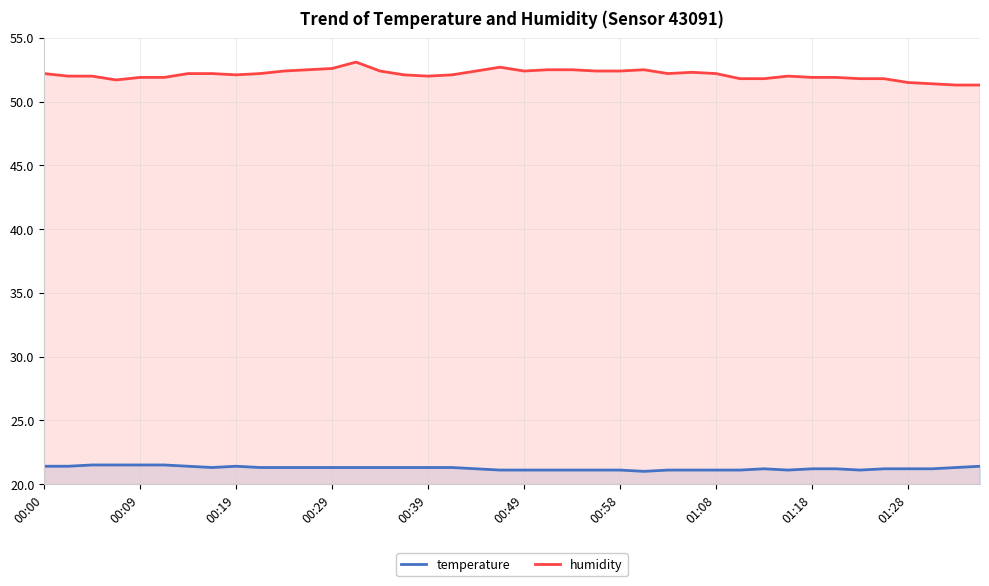

What is the average value of the humidity series?

52.1